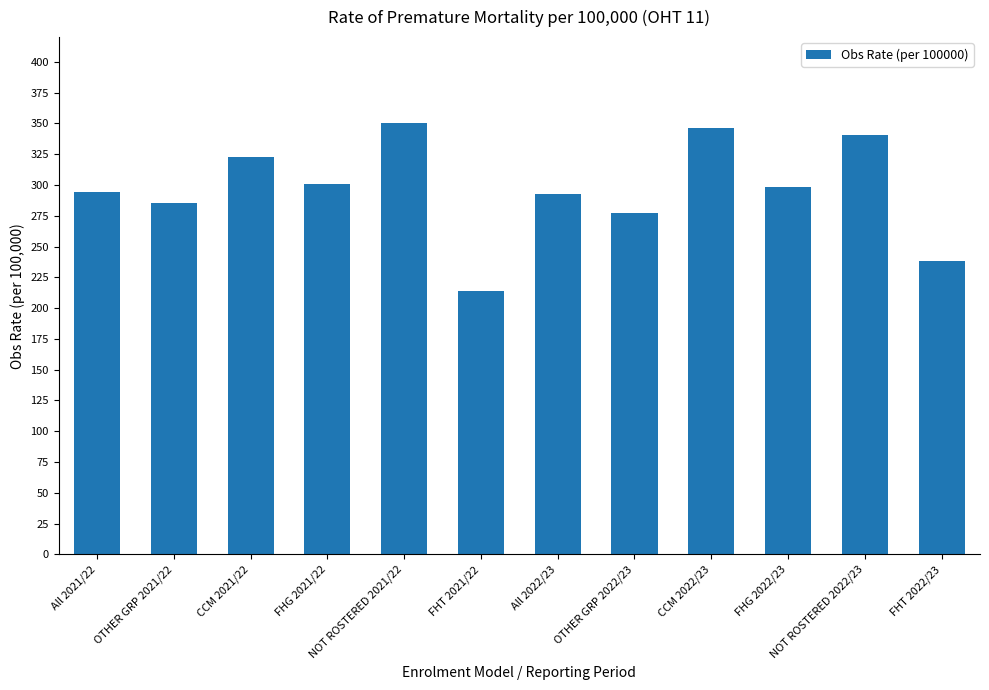

What is the maximum value shown in the chart?

350.7